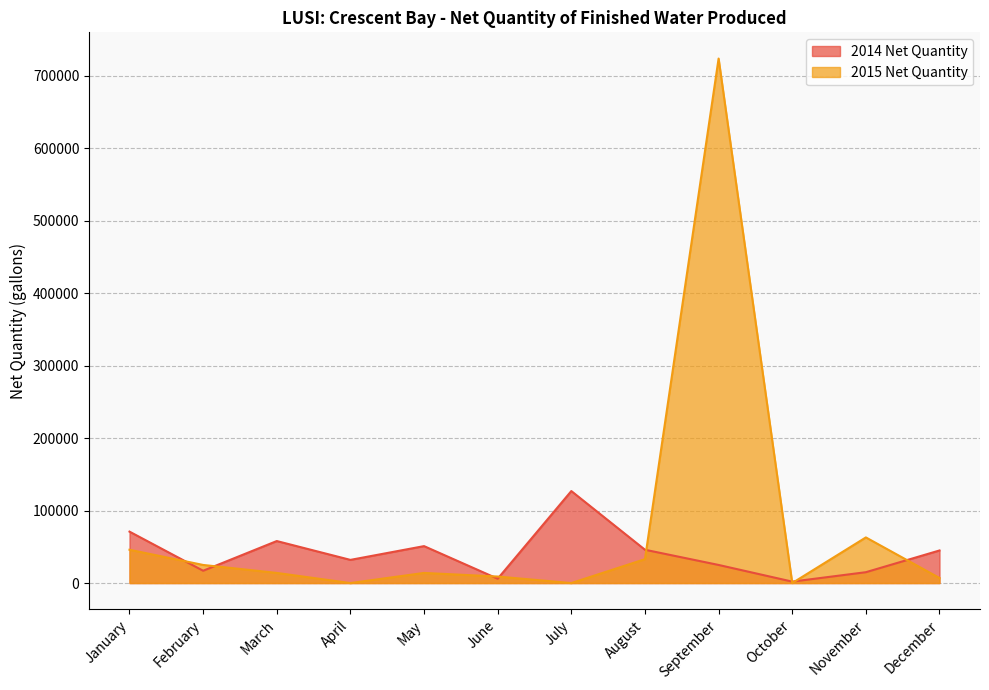

Reading left to right, extract all data points from this chart.

2014 Net Quantity: January=71000	February=17000	March=58000	April=32000	May=51000	June=6000	July=127000	August=46000	September=25000	October=2000	November=15000	December=45000
2015 Net Quantity: January=46000	February=25000	March=14000	April=0	May=14000	June=9000	July=0	August=33000	September=724000	October=0	November=63000	December=7000